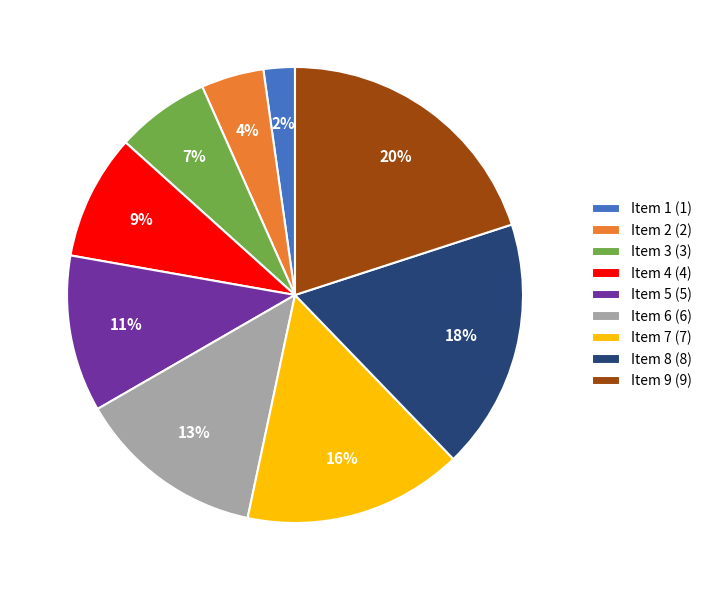

Which slice is the largest?

Item 9 (9)